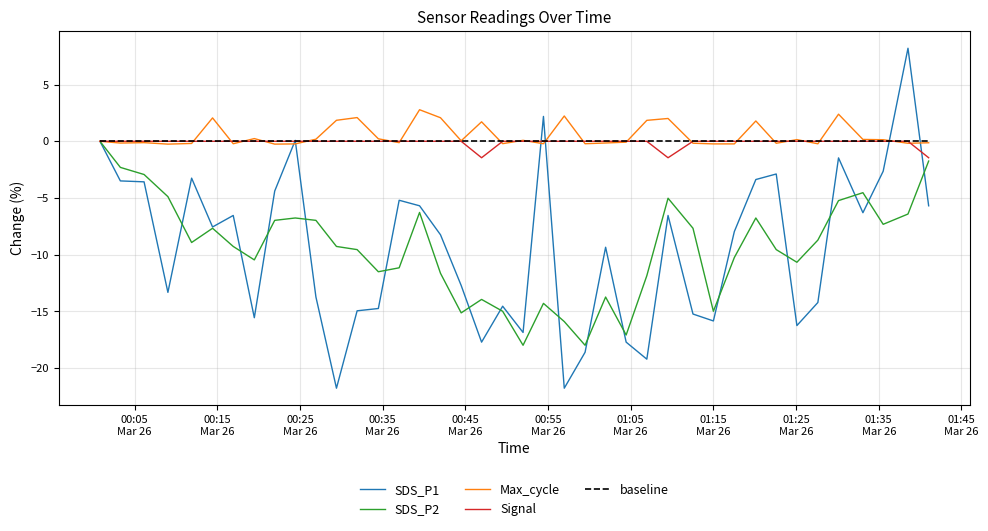

What is the minimum value for Signal?

-1.4